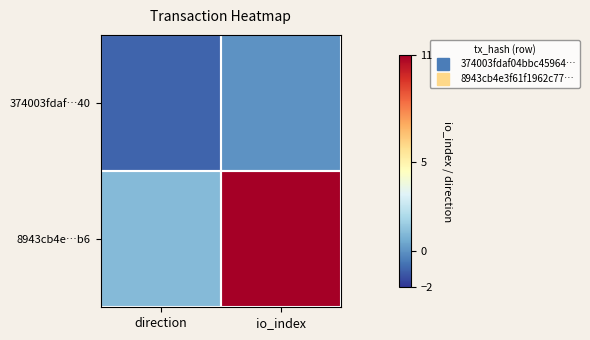

Reading right to left, what are all the values shown in this chart?

374003fdaf…40: io_index=0	direction=-1
8943cb4e…b6: io_index=11	direction=1